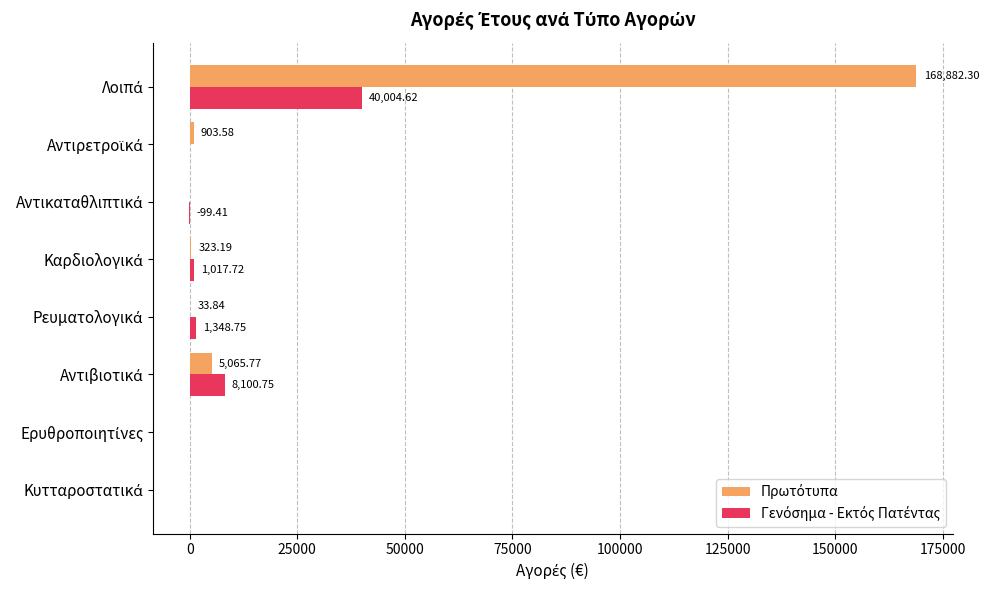

How many data points does each series have?

8